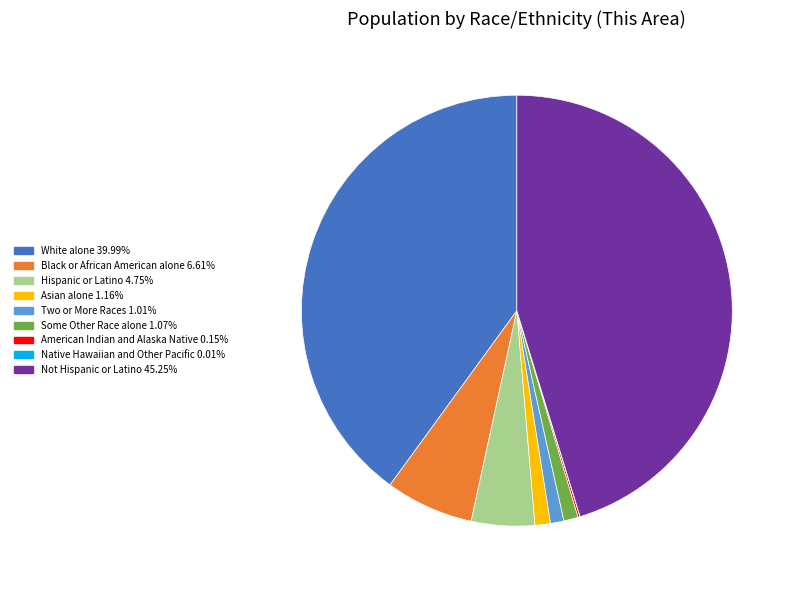

Approximately how many times larger is the value at Two or More Races 1.01% compared to Asian alone 1.16%?

0.9